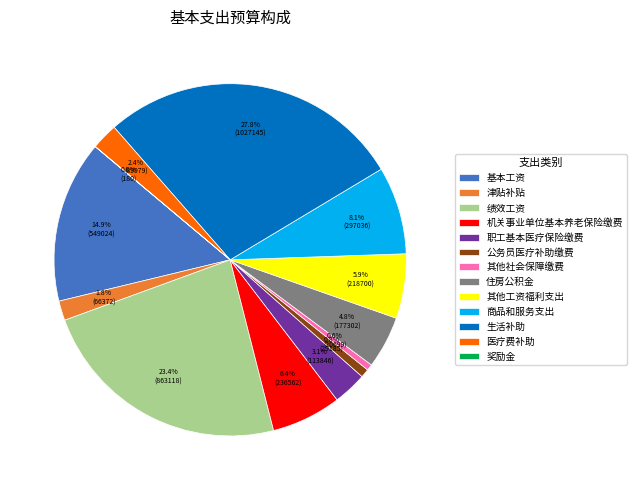

Does any single category account for the majority?

No